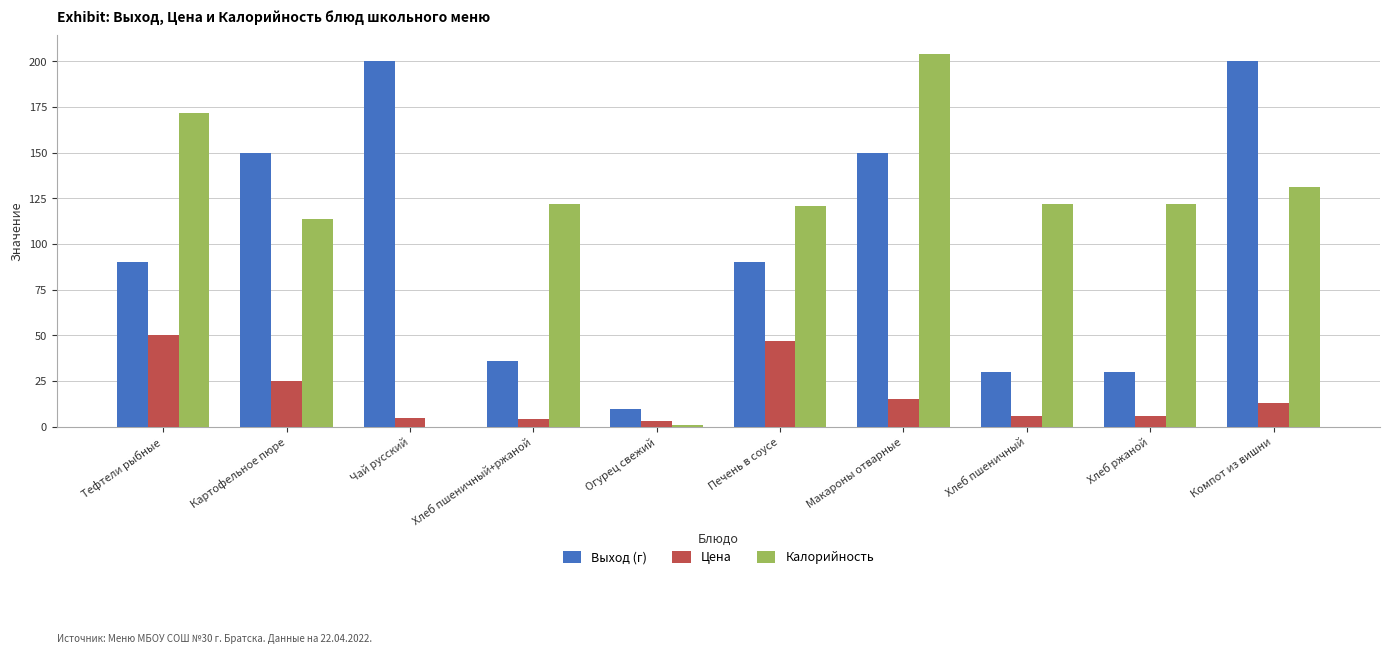

What are all the series names shown in the legend?

Выход (г), Цена, Калорийность